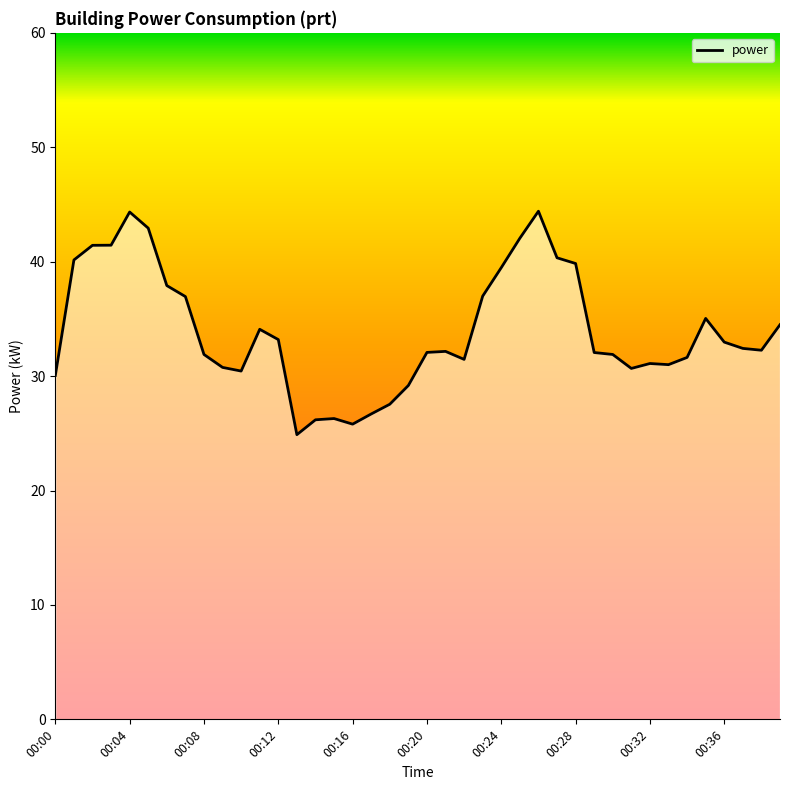

Does the chart display data point markers on the line(s)?

No